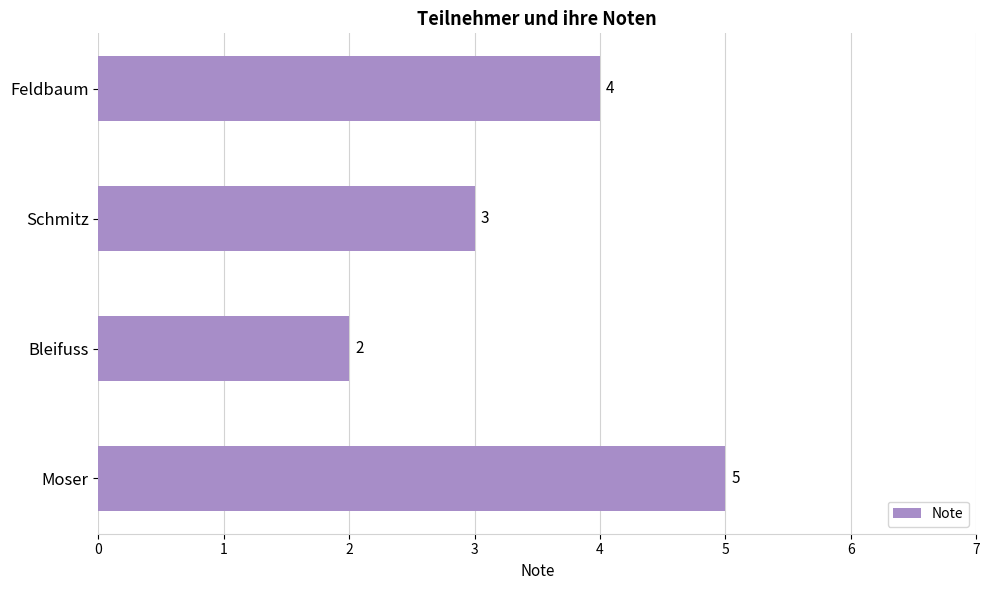

What is the sum of all values?

14